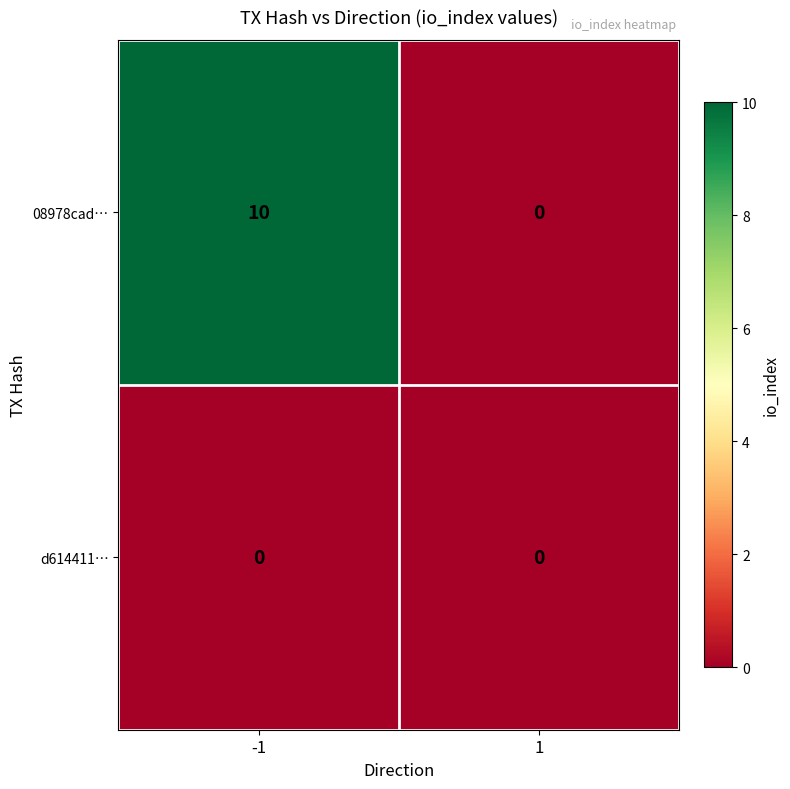

What is the approximate value of 08978cad… at -1, to the nearest 10?

10